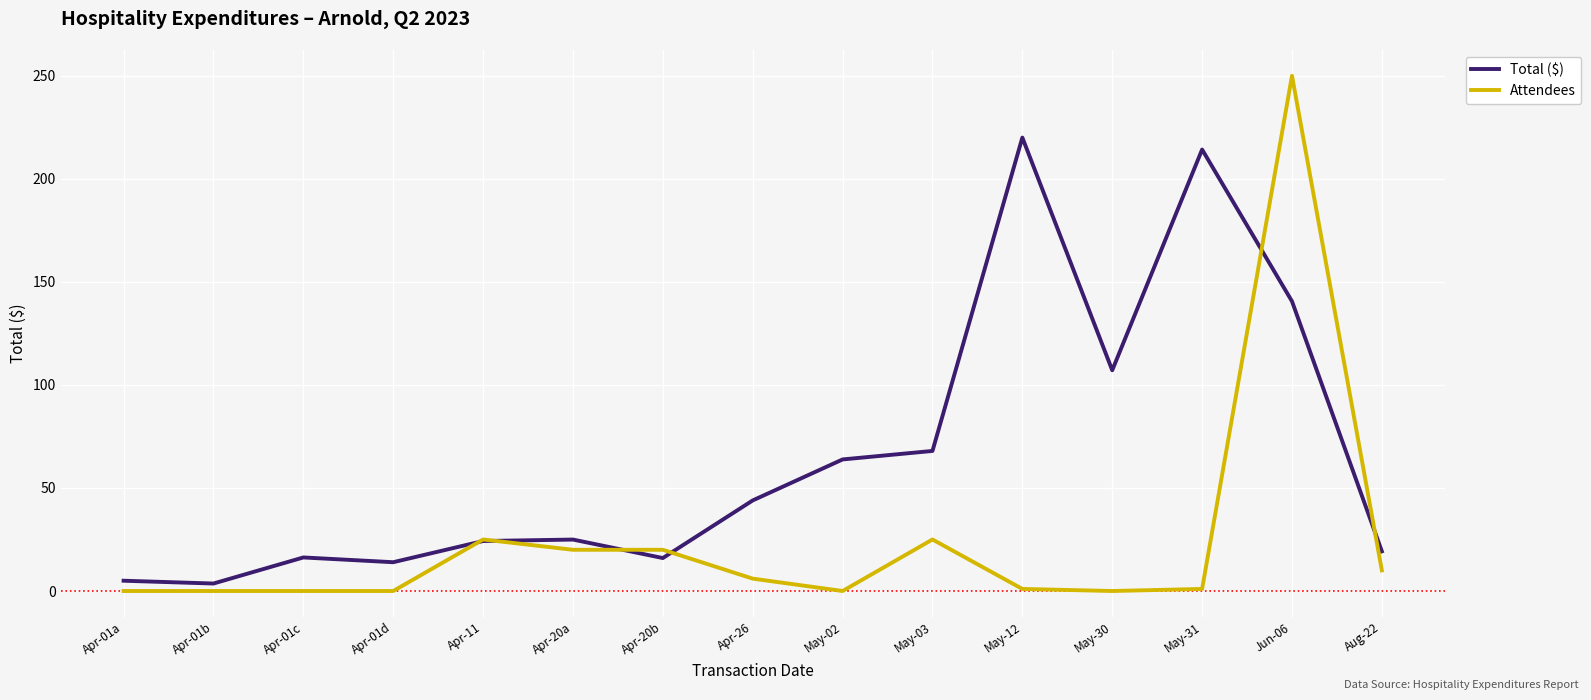

How many lines are shown in the chart?

2